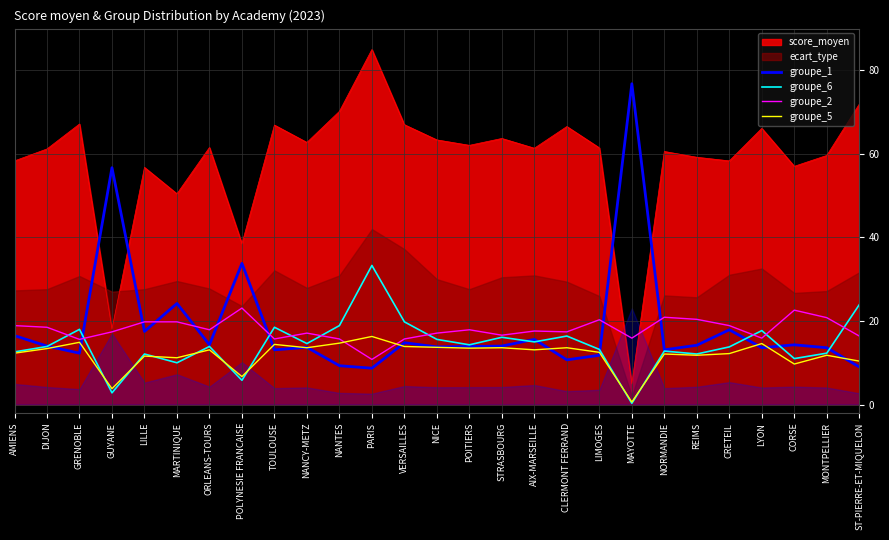

Reading left to right, list all the values displayed in this chart.

groupe_1: 16.5	14.0	12.3	56.7	17.5	24.2	14.3	33.8	13.1	13.7	9.3	8.7	14.8	13.8	13.9	14.0	15.6	10.7	11.8	76.8	13.1	14.2	17.9	13.6	14.3	13.6	9.0
groupe_6: 12.6	13.9	18.0	2.8	12.1	10.0	13.9	5.8	18.5	14.6	18.9	33.3	19.8	15.6	14.3	16.1	15.0	16.4	13.2	0.3	12.8	12.1	13.8	17.7	11.0	12.3	23.9
groupe_2: 18.9	18.5	15.6	17.4	19.8	19.8	17.9	23.1	15.7	17.1	15.7	10.8	15.7	17.1	17.9	16.6	17.6	17.4	20.3	15.9	20.9	20.4	18.9	15.9	22.6	20.8	16.4
groupe_5: 12.3	13.4	14.9	3.8	11.6	11.2	13.1	6.7	14.4	13.6	14.7	16.3	13.9	13.7	13.5	13.6	13.1	13.6	12.5	0.6	12.1	11.8	12.2	14.6	9.7	11.8	10.4